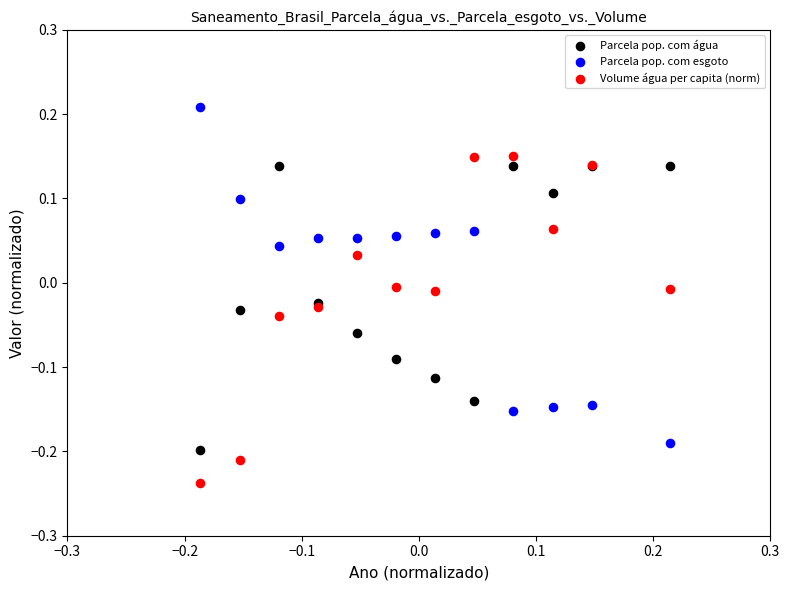

Which series reaches the minimum Y coordinate?

Volume água per capita (norm)